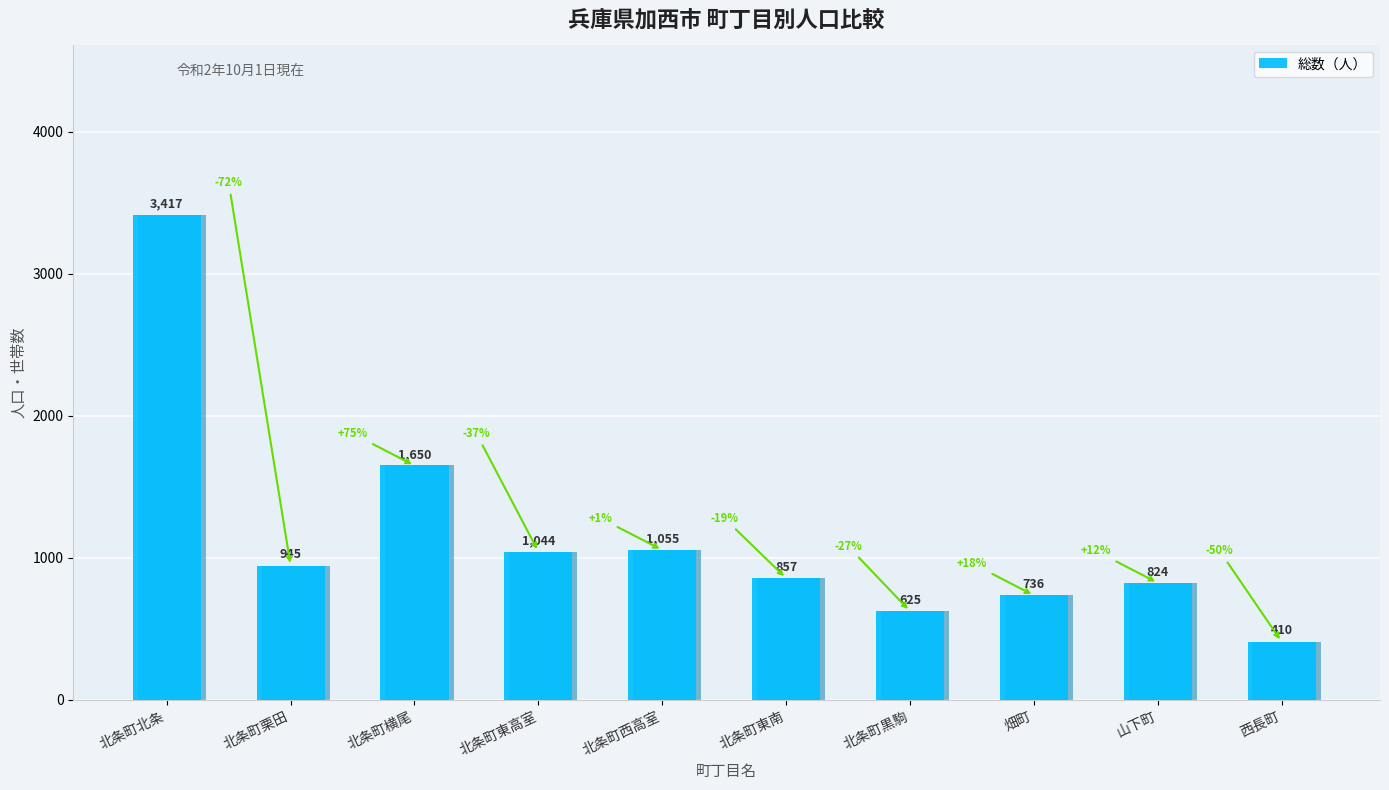

Which label corresponds to the largest value in the chart?

北条町北条